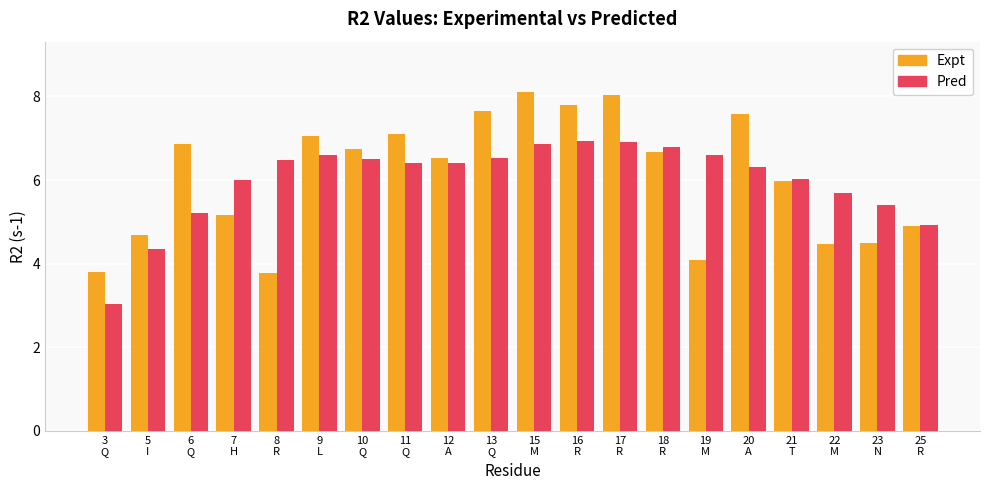

Reading left to right, what are all the values shown in this chart?

Expt: 3.8	4.7	6.9	5.2	3.8	7.1	6.7	7.1	6.5	7.6	8.1	7.8	8.0	6.7	4.1	7.6	6.0	4.5	4.5	4.9
Pred: 3.0	4.4	5.2	6.0	6.5	6.6	6.5	6.4	6.4	6.5	6.9	6.9	6.9	6.8	6.6	6.3	6.0	5.7	5.4	4.9